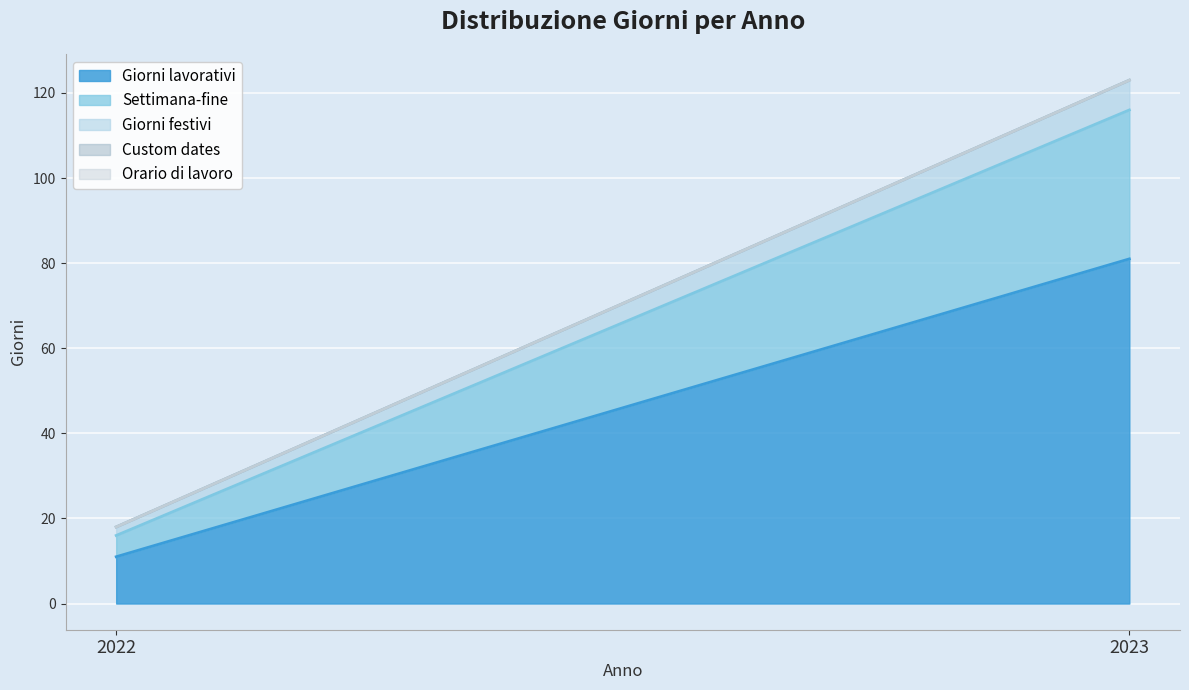

Rank the categories by Orario di lavoro value from lowest to highest.

2022, 2023